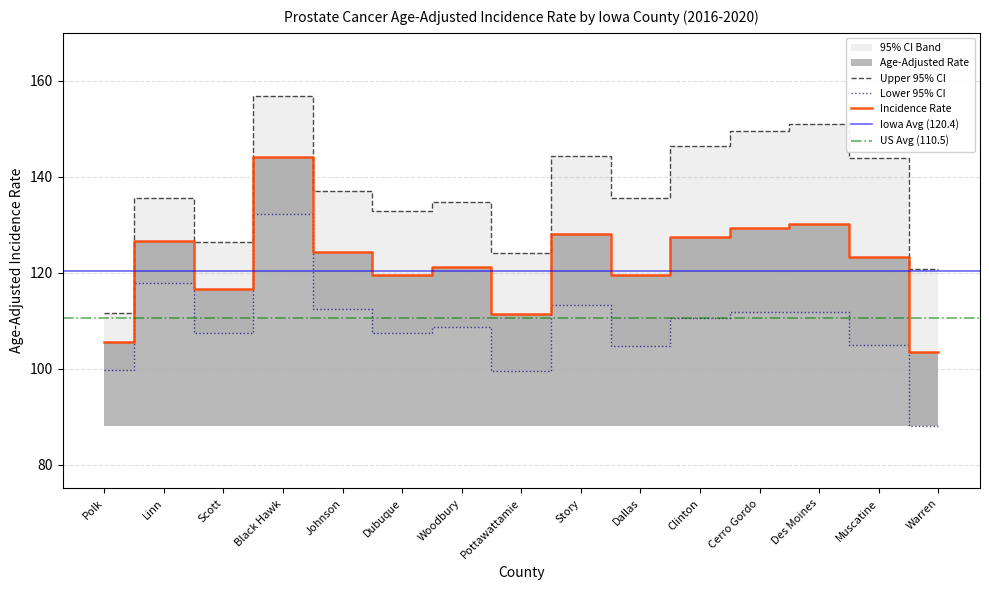

What is the sum of all Lower 95% CI values?

1630.6